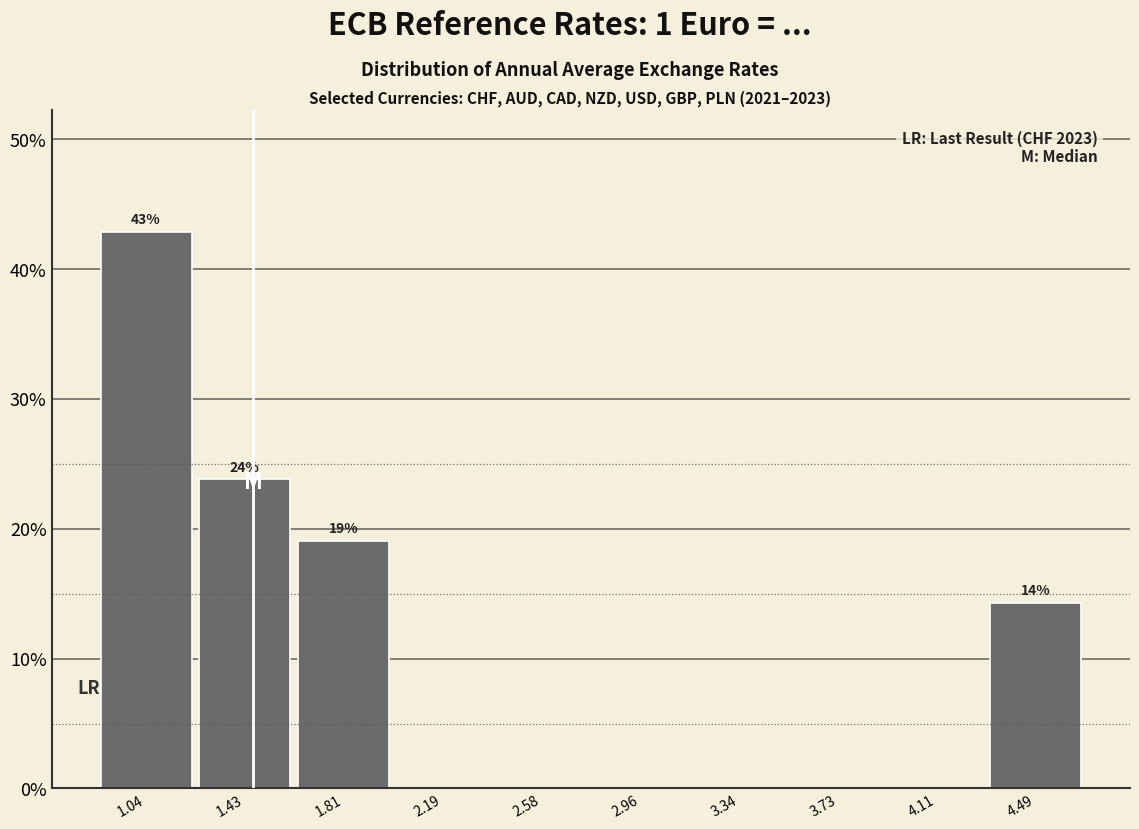

Which range on the x-axis has the tallest bar?

0.85 to 1.25